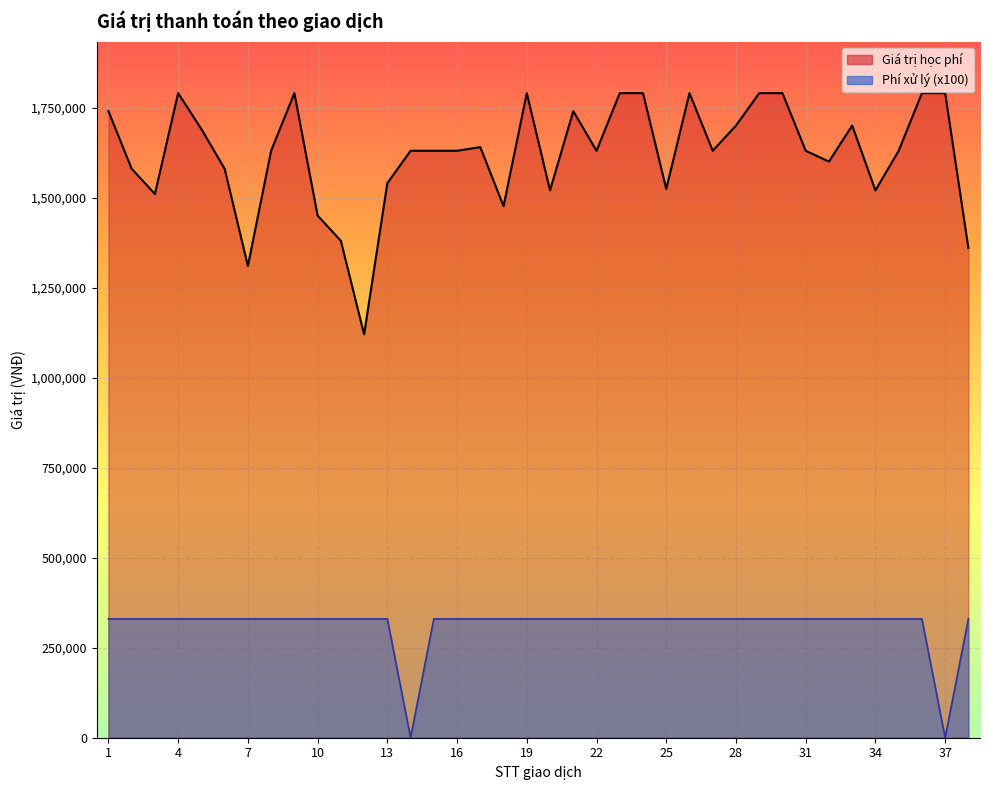

How many interior local valleys does the Giá trị học phí series have?

10